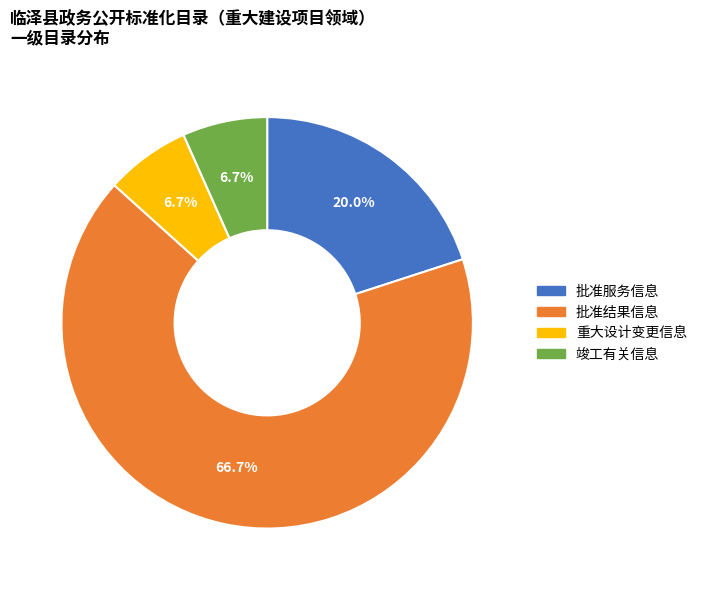

True or false: 批准服务信息 accounts for 10% of the total.

False